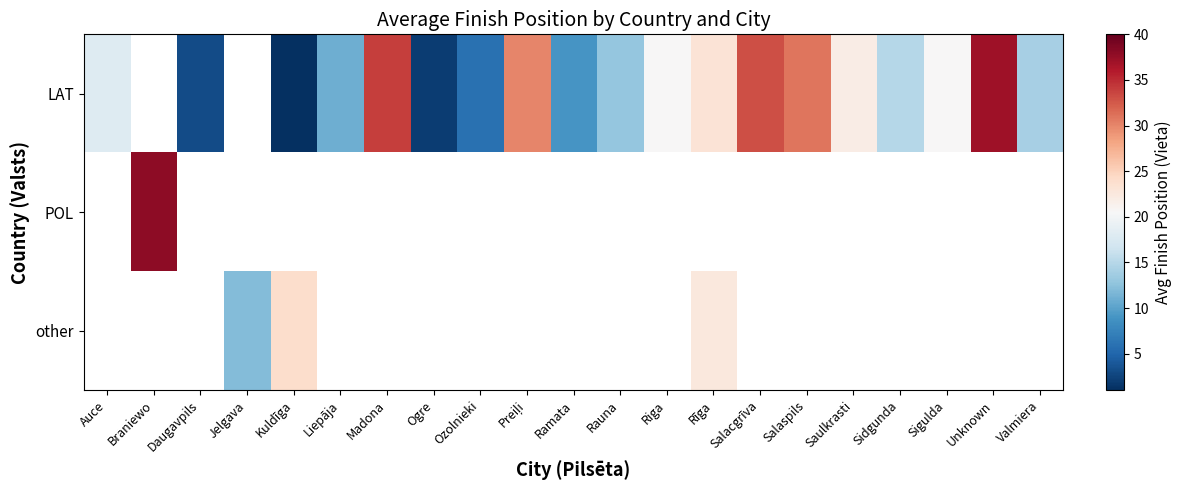

List the series in order of their overall mean, highest first.

LAT, POL, other